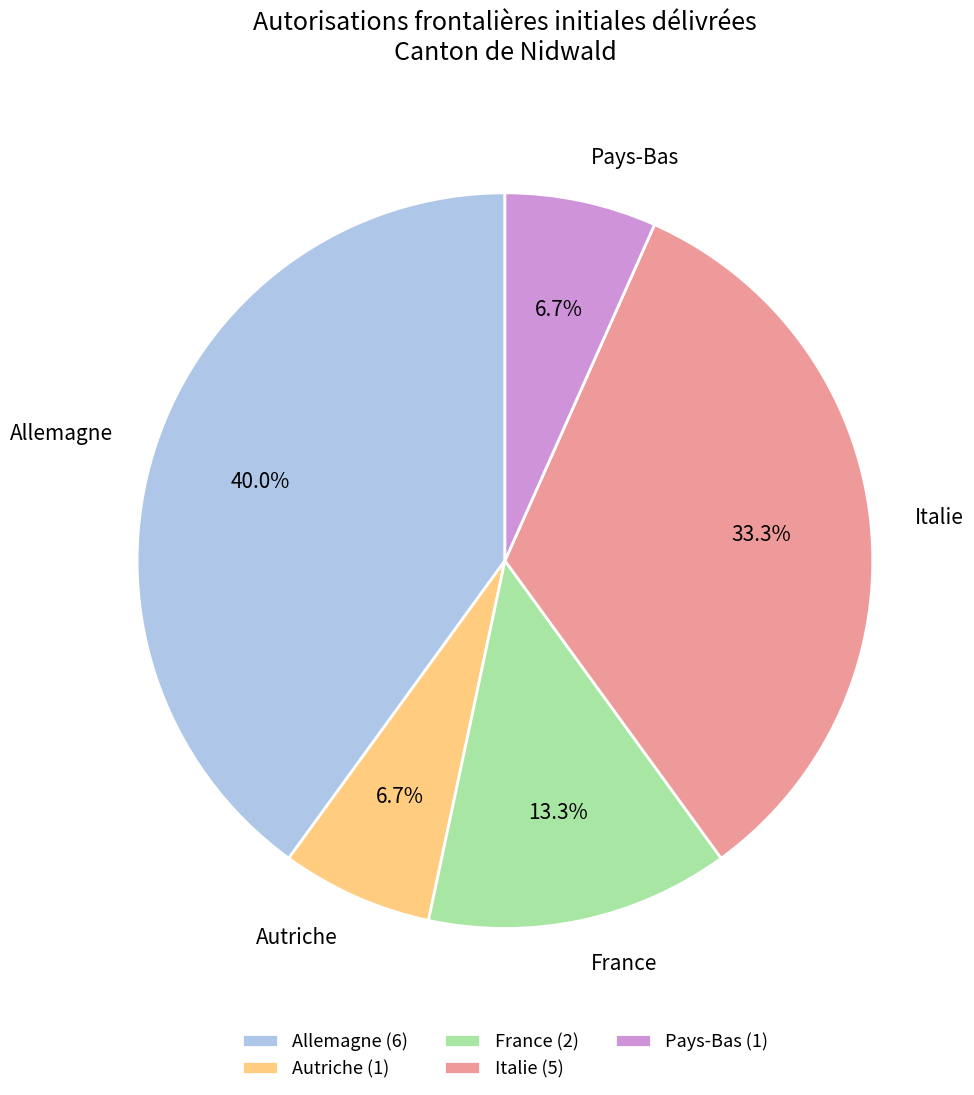

To the nearest percent, what portion does Italie represent?

33%